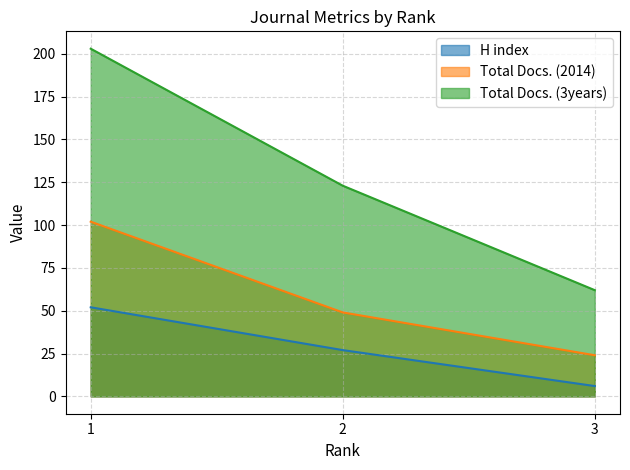

Which category has the highest value across all series?

1